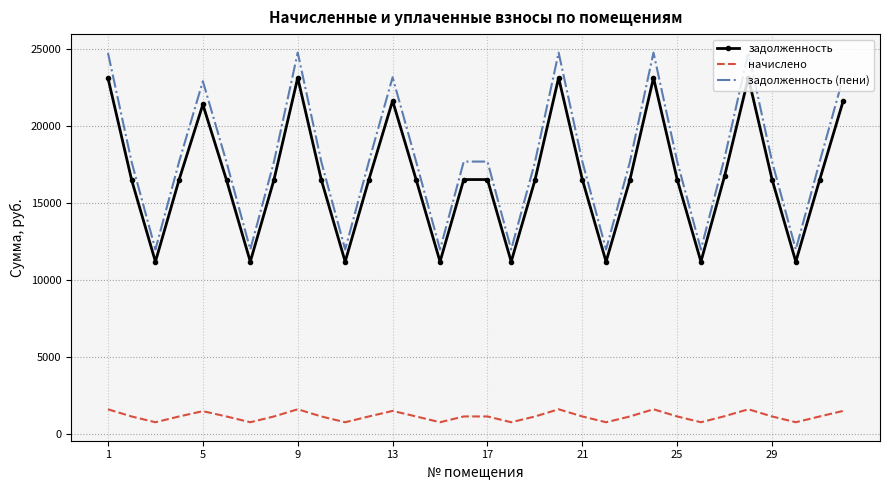

List the series in order of their peak value, lowest first.

начислено, задолженность, задолженность (пени)